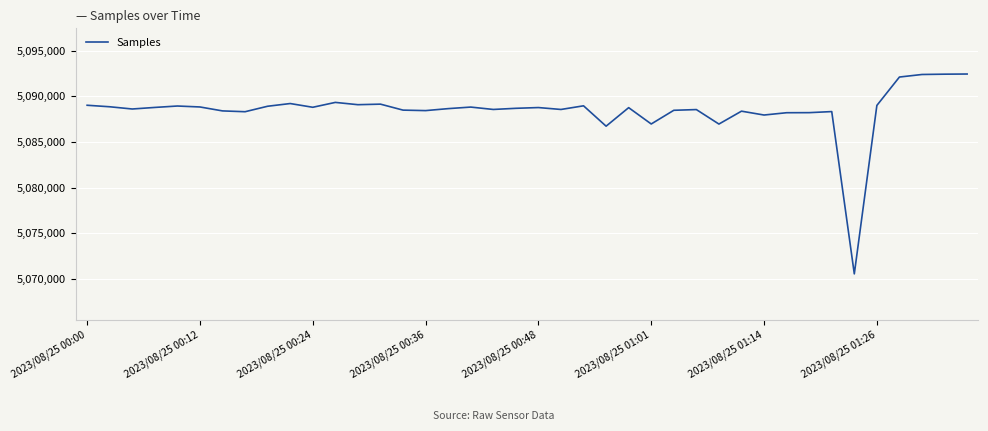

What is the minimum value shown in the chart?

5070572